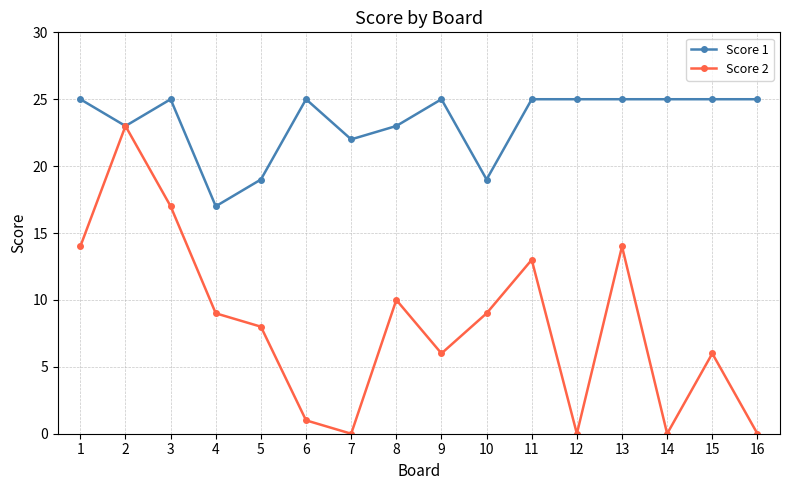

Rank the series at 8 from highest to lowest value.

Score 1, Score 2